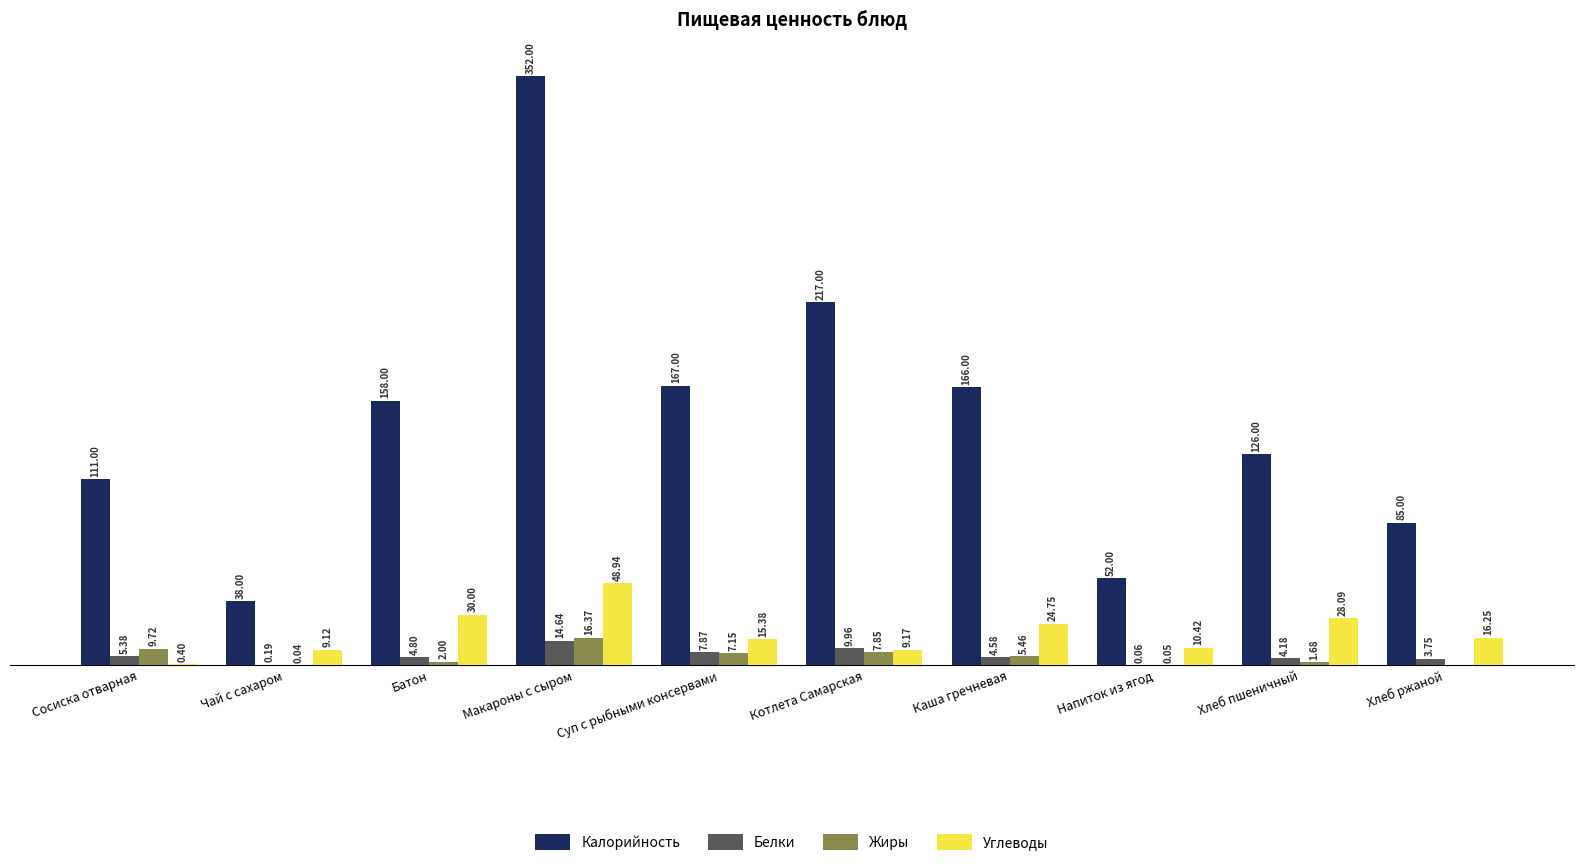

Which series changed the most between Чай с сахаром and Котлета Самарская?

Калорийность